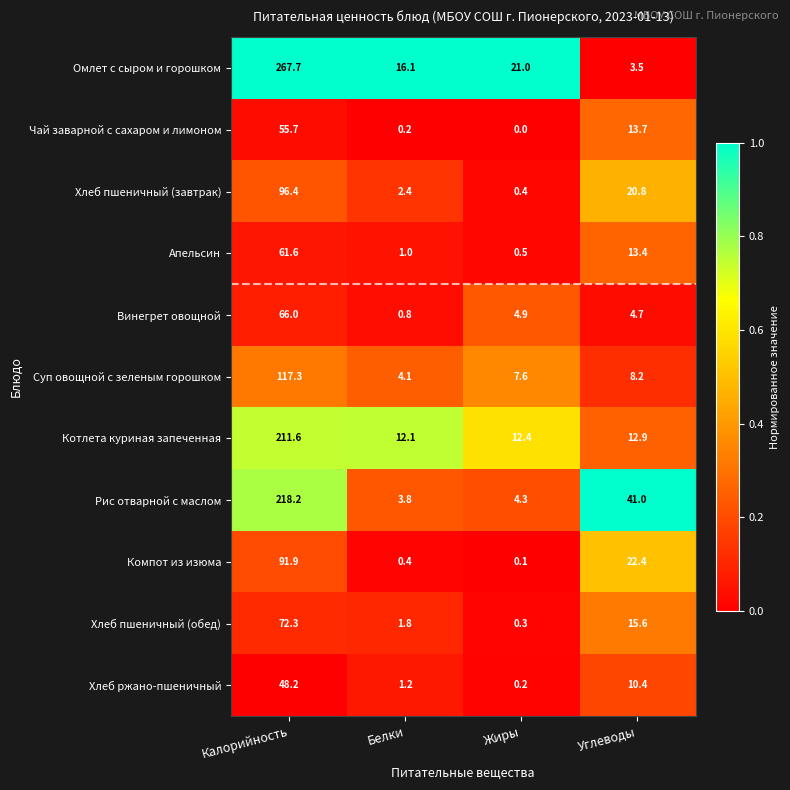

Which series has the largest total across all categories?

Омлет с сыром и горошком